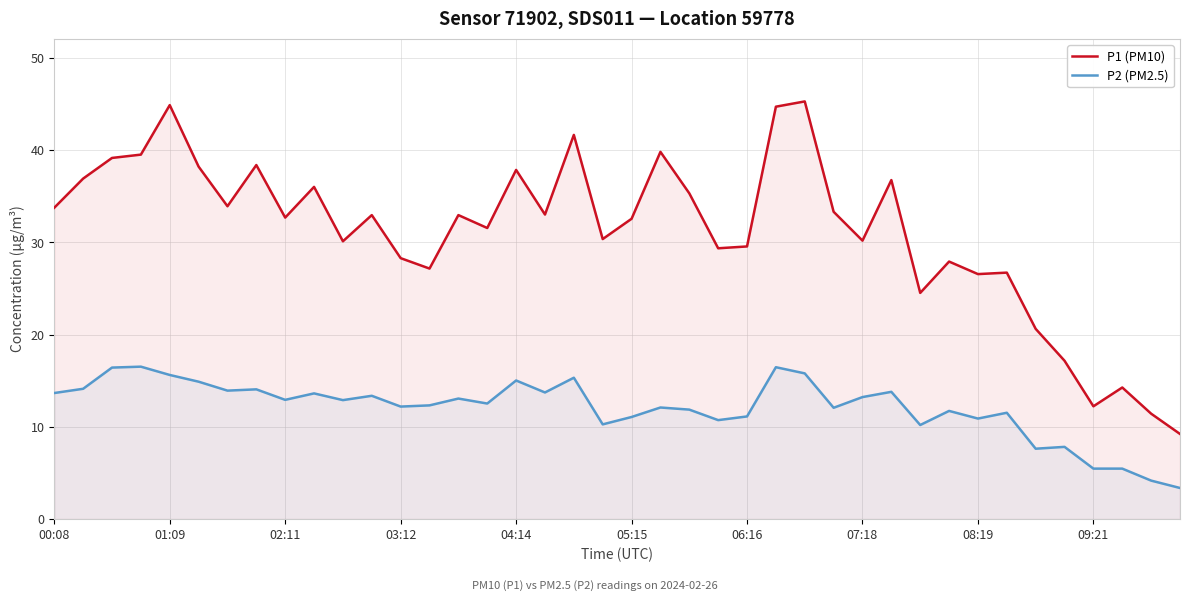

What is the sum of all P1 (PM10) values?

1247.4